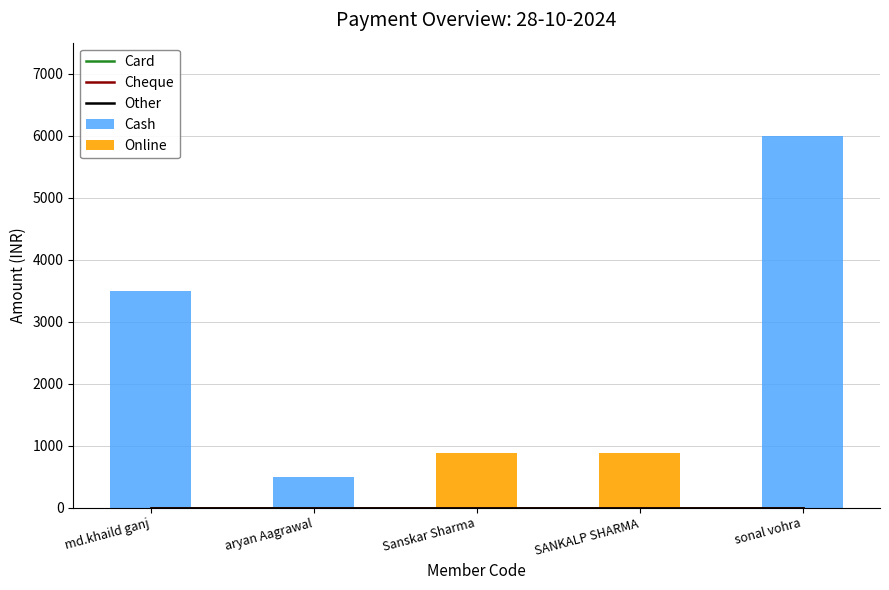

What is the maximum value for Cash?

6000